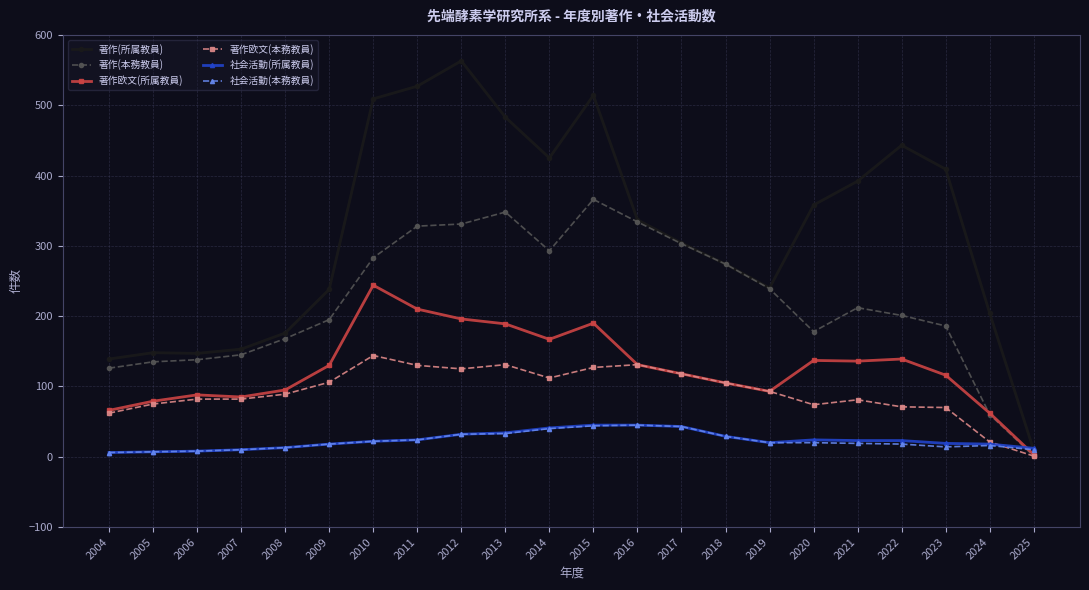

What value does the 社会活動(本務教員) series have at 2008?

13